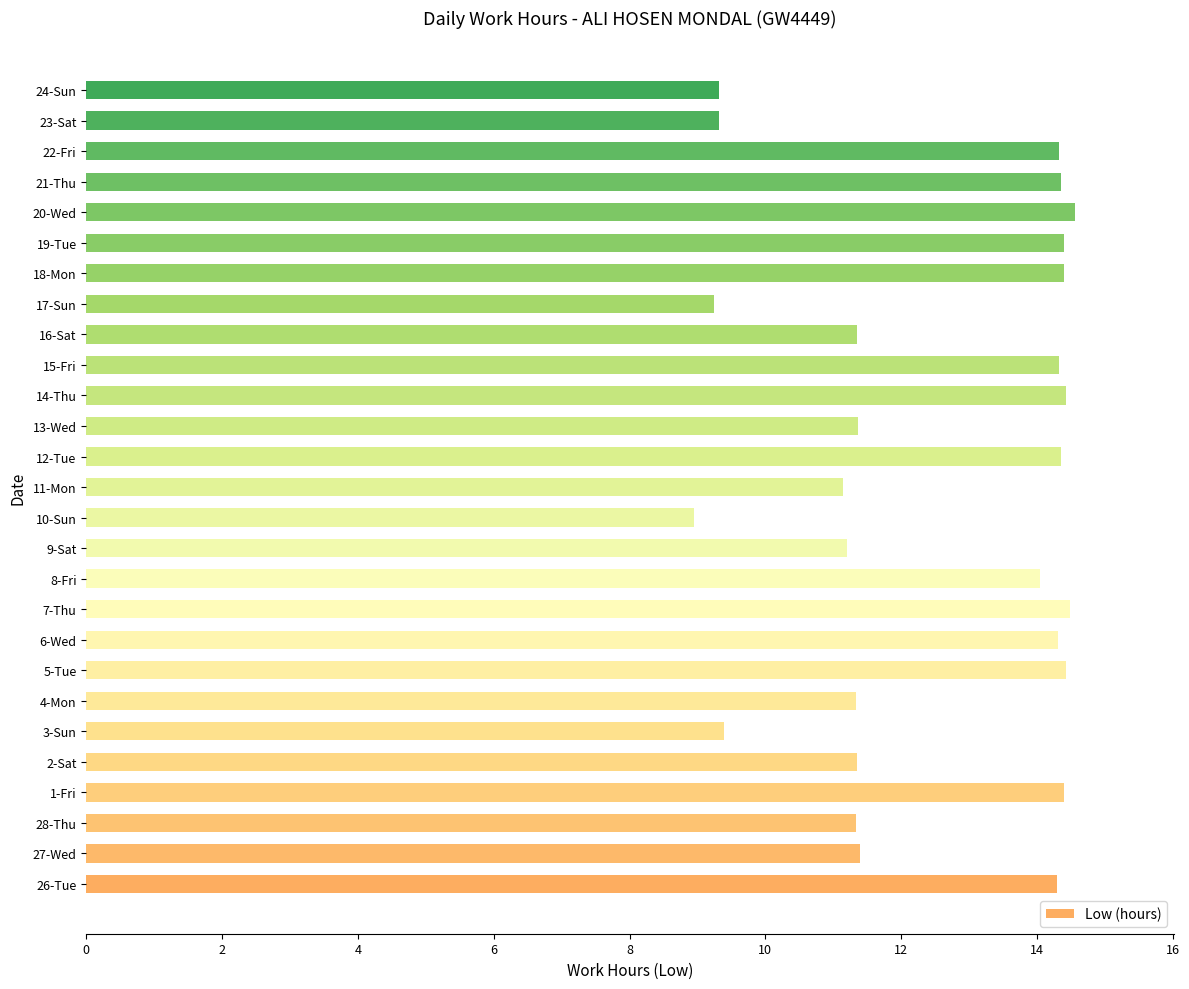

Read the value at 4-Mon.

11.3